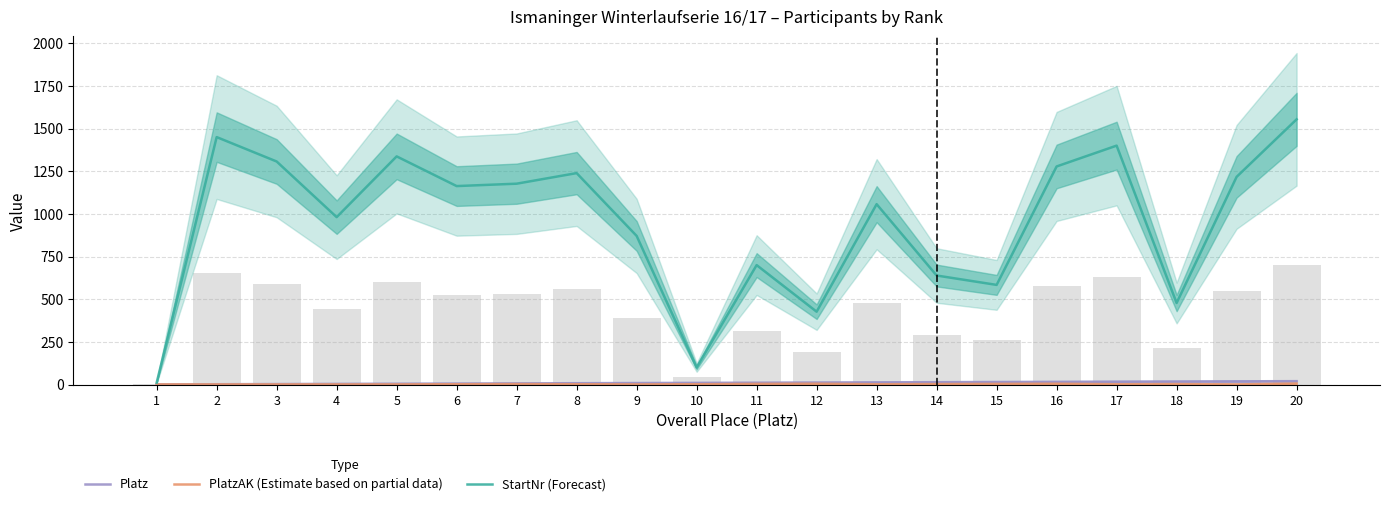

Reading right to left, what are all the values shown in this chart?

Platz: 20=20	19=19	18=18	17=17	16=16	15=15	14=14	13=13	12=12	11=11	10=10	9=9	8=8	7=7	6=6	5=5	4=4	3=3	2=2	1=1
PlatzAK (Estimate based on partial data): 20=6	19=1	18=3	17=2	16=5	15=4	14=3	13=2	12=5	11=4	10=2	9=1	8=2	7=3	6=2	5=1	4=1	3=1	2=1	1=1
StartNr (Forecast): 20=1554	19=1217	18=478	17=1400	16=1278	15=584	14=639	13=1057	12=427	11=700	10=100	9=871	8=1239	7=1177	6=1163	5=1337	4=981	3=1307	2=1450	1=11